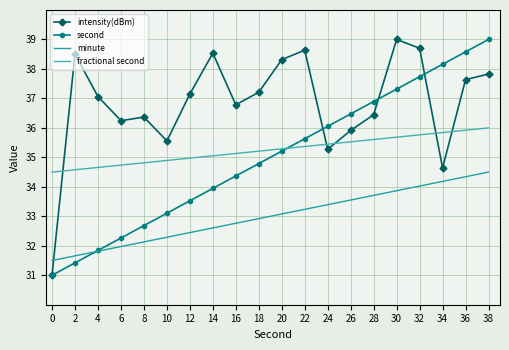

What is the difference between the second highest and minimum values in the minute series?

2.8